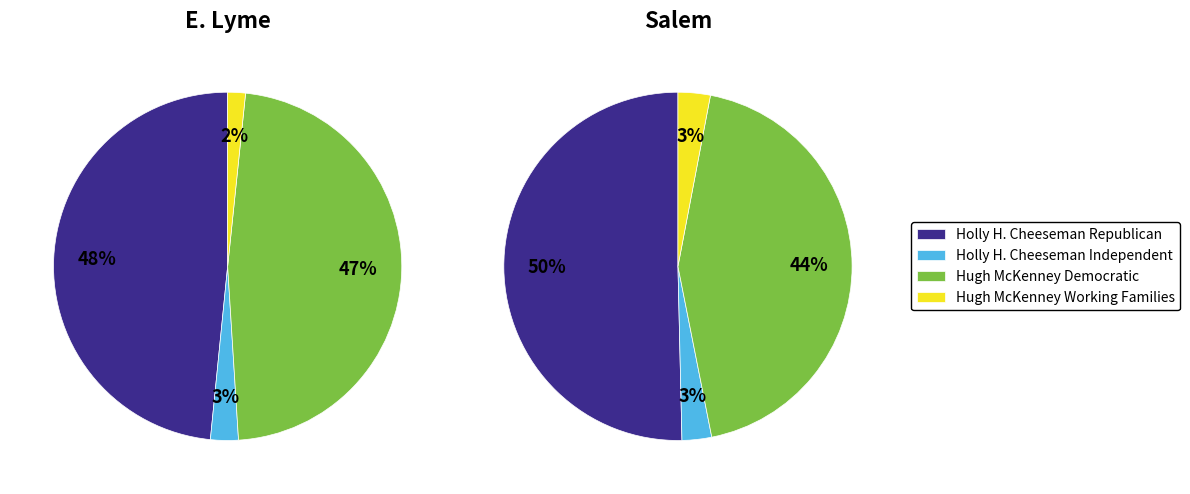

Rank the series by their maximum value, from highest to lowest.

Holly H. Cheeseman Republican, Hugh McKenney Democratic, Holly H. Cheeseman Independent, Hugh McKenney Working Families